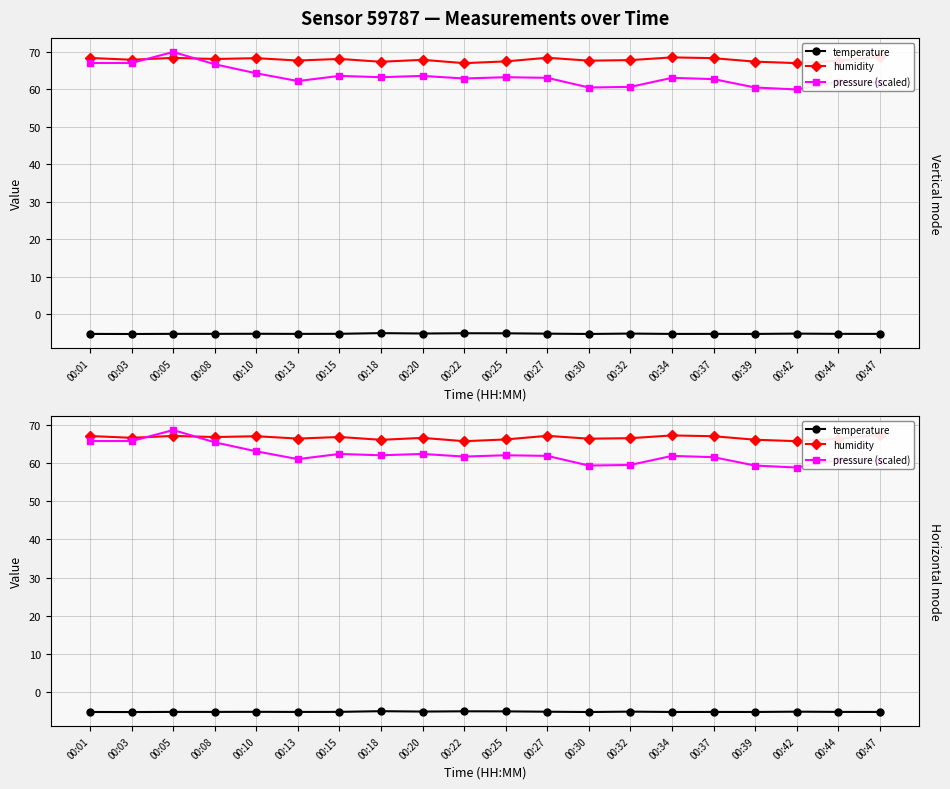

What are all the series names shown in the legend?

temperature, humidity, pressure (scaled)